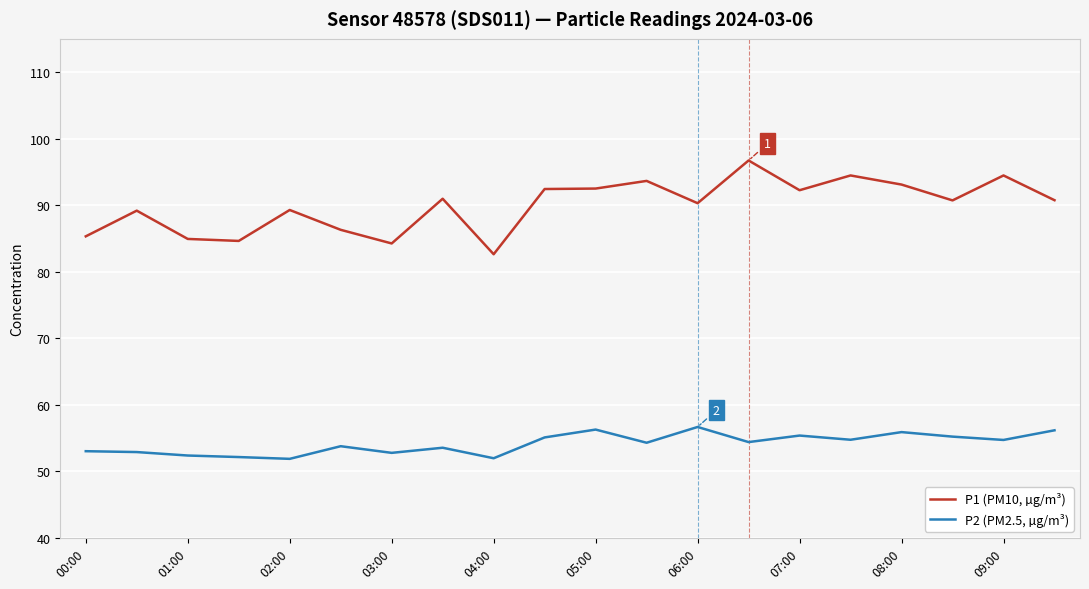

True or false: P2 (PM2.5, µg/m³) and P1 (PM10, µg/m³) intersect in this chart.

False